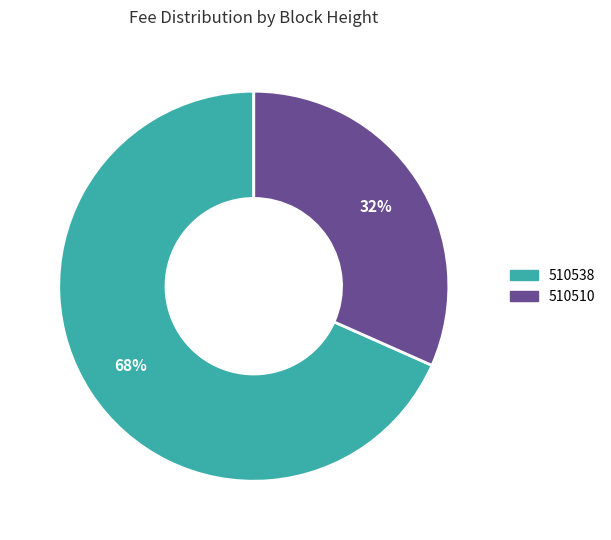

Rank the categories by value from highest to lowest.

510538, 510510